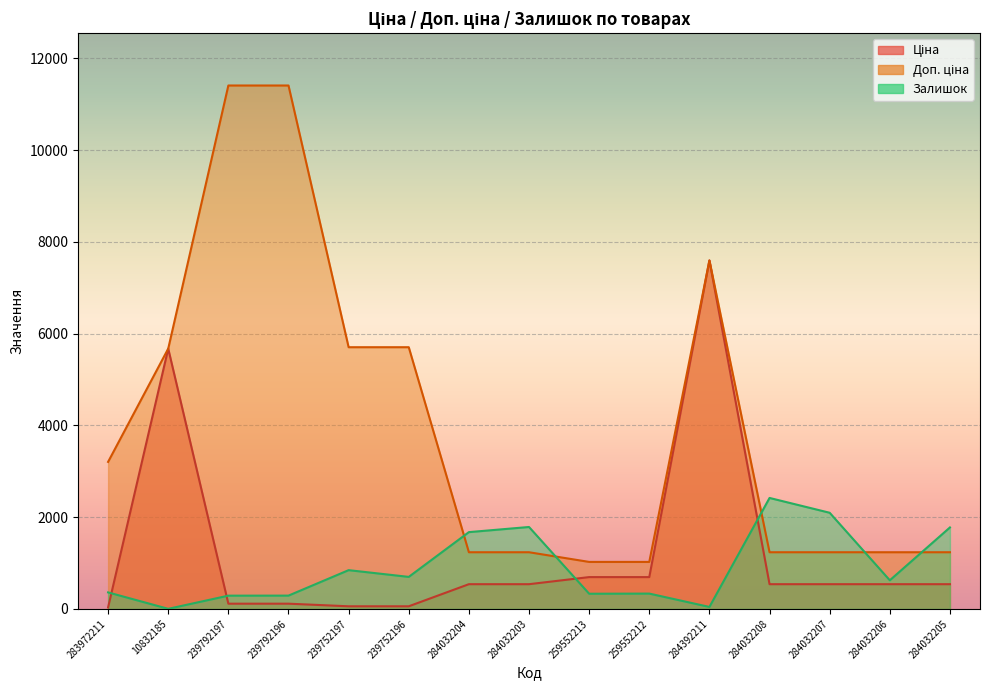

Does the chart display data point markers on the line(s)?

No